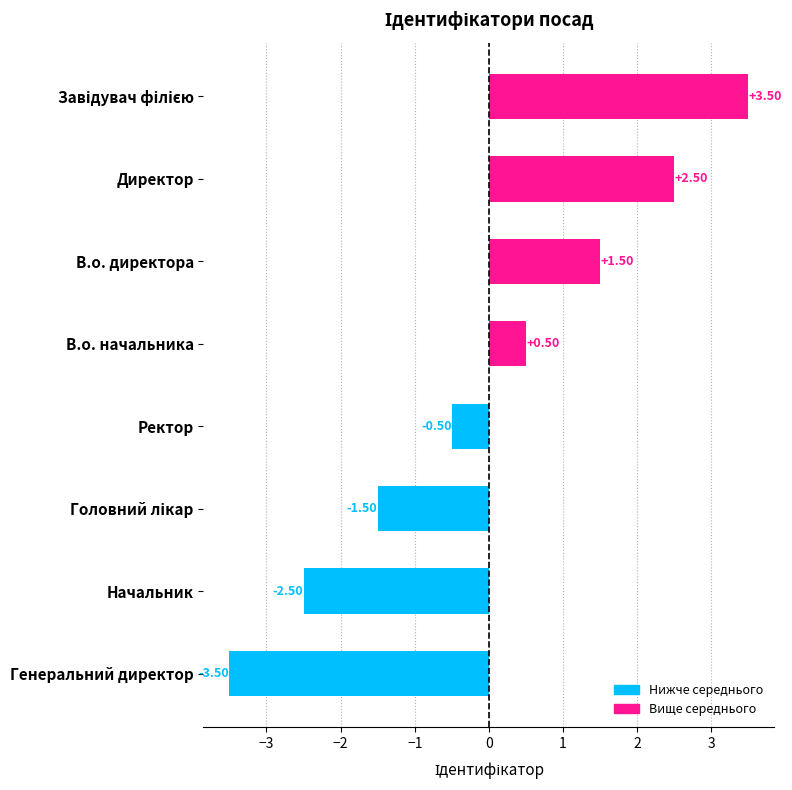

What is the ratio of the value at В.о. директора to the value at Директор?

0.6